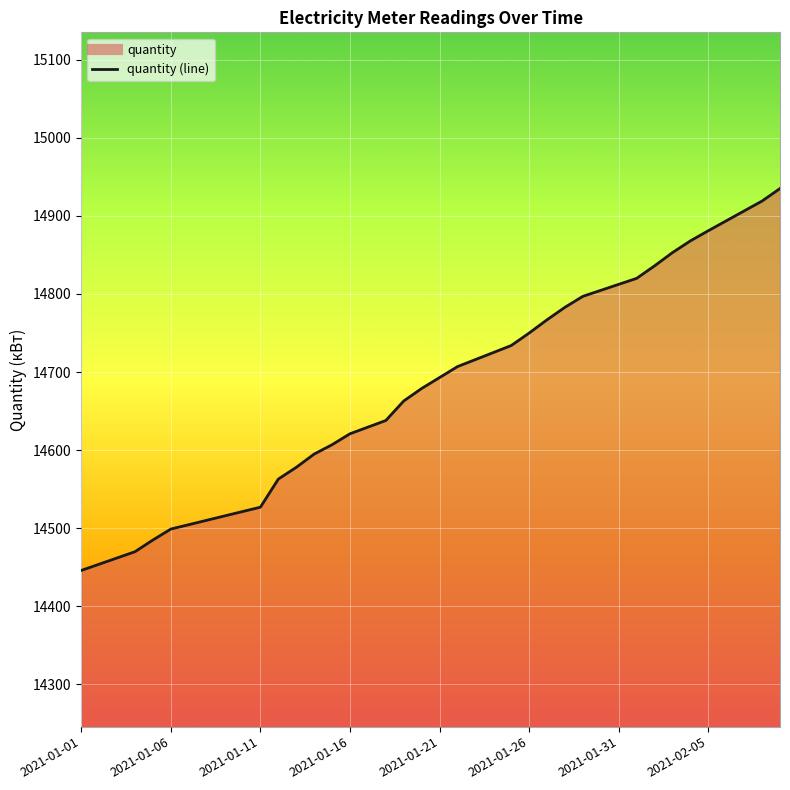

How many values are below 14693?

20